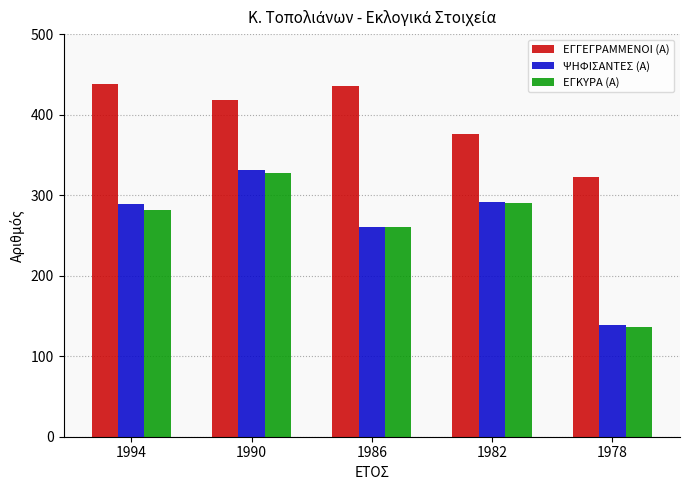

At 1994, list the series in order from smallest to largest.

ΕΓΚΥΡΑ (Α), ΨΗΦΙΣΑΝΤΕΣ (Α), ΕΓΓΕΓΡΑΜΜΕΝΟΙ (Α)